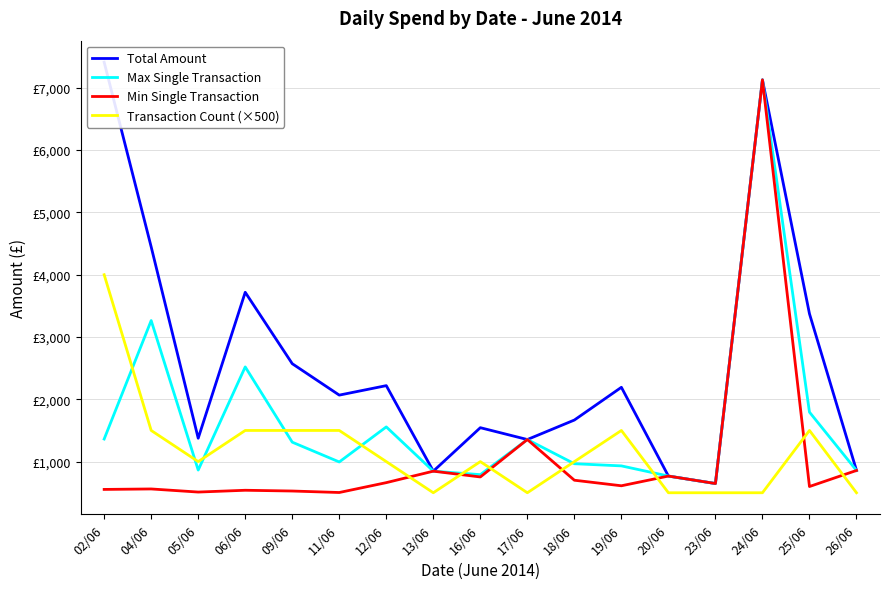

True or false: Total Amount and Min Single Transaction cross at least once.

False